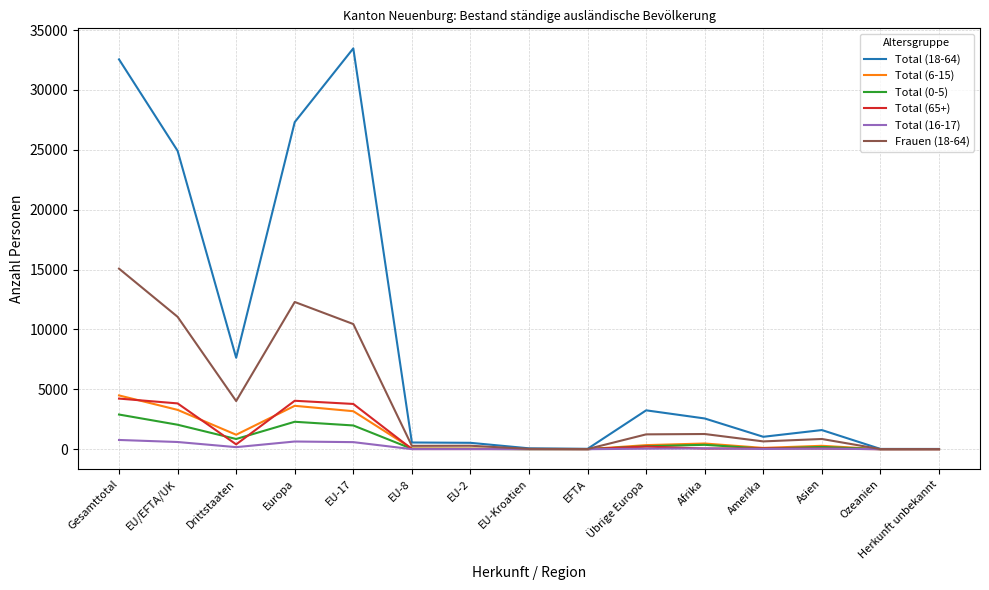

Which series has the widest spread of values?

Total (18-64)